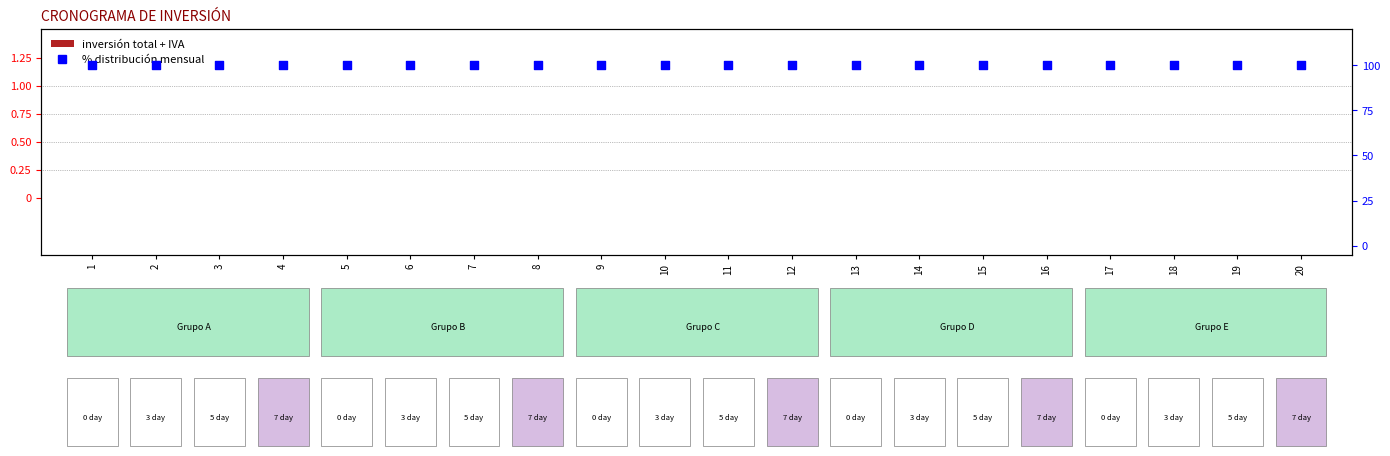

At which category is the sum across all series the highest?

1